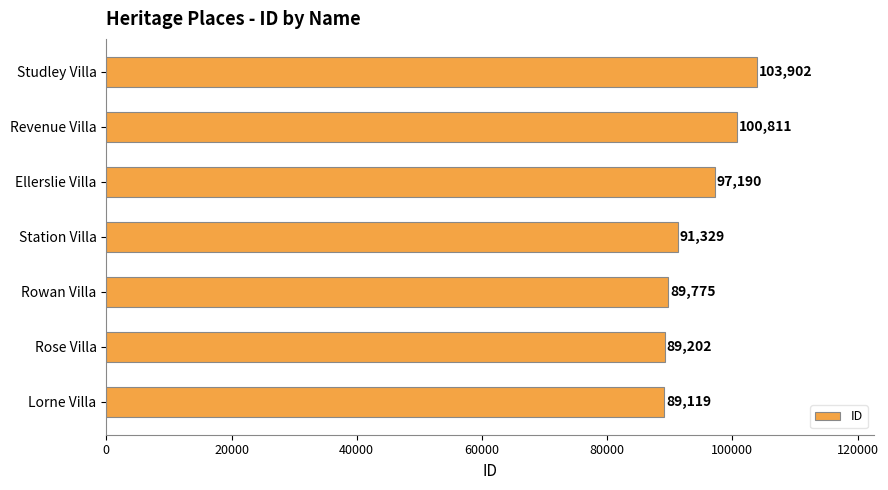

What is the minimum value shown in the chart?

89119